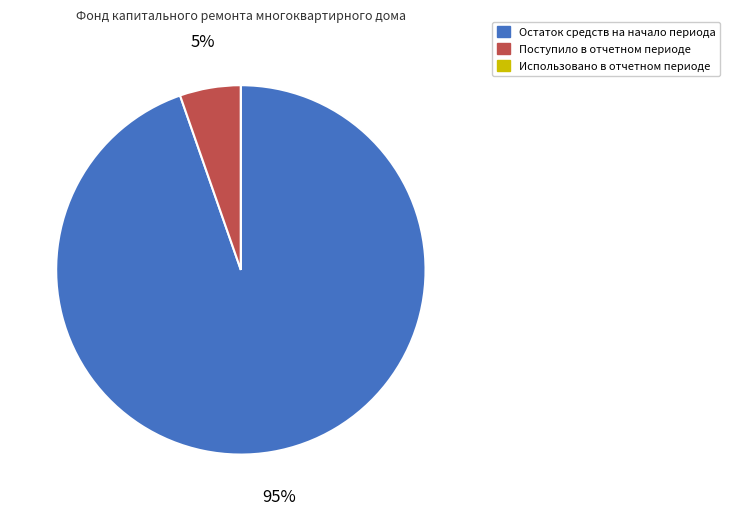

Between Остаток средств на начало периода and Поступило в отчетном периоде, which is larger?

Остаток средств на начало периода